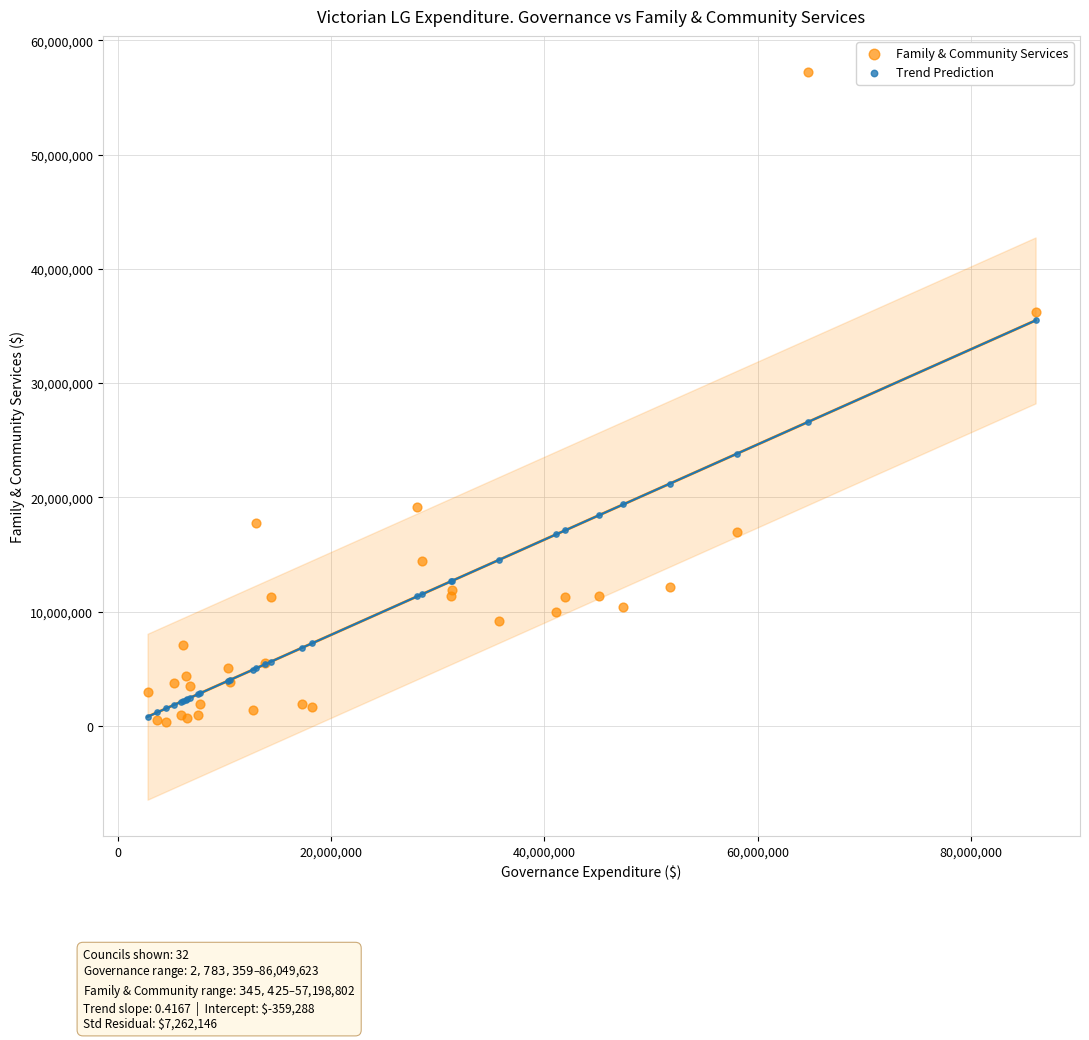

Across all series, what Y value is closest to 28772113?

26593366.9